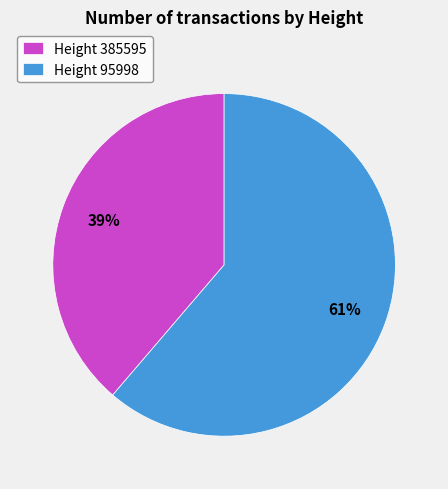

What percentage is the Height 385595 slice, to the nearest percent?

39%